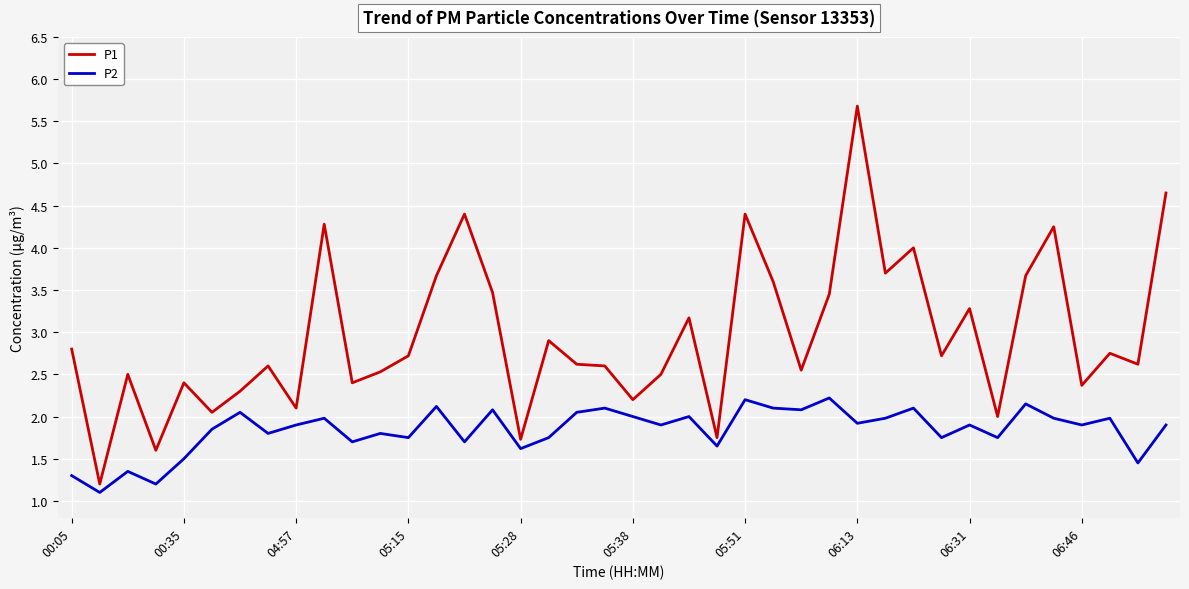

True or false: P1 and P2 cross at least once.

False